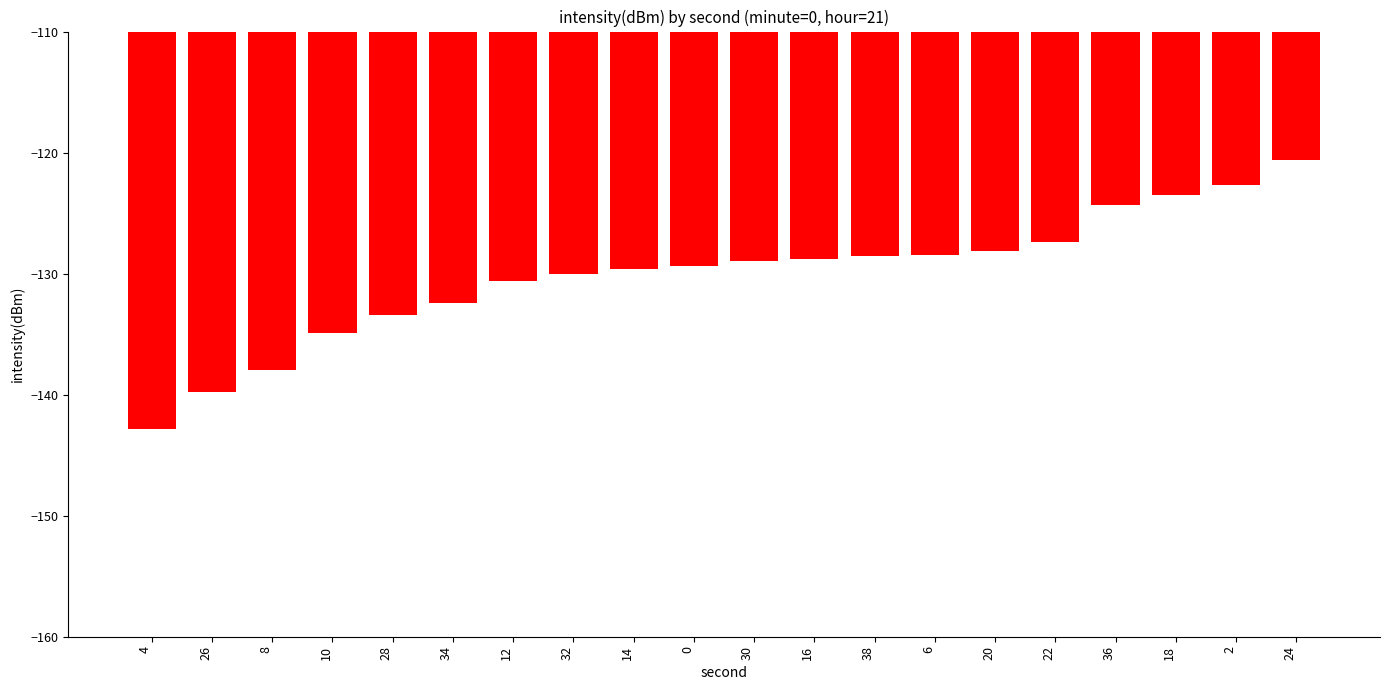

What is the value of the 15th bar from the left?

-128.1